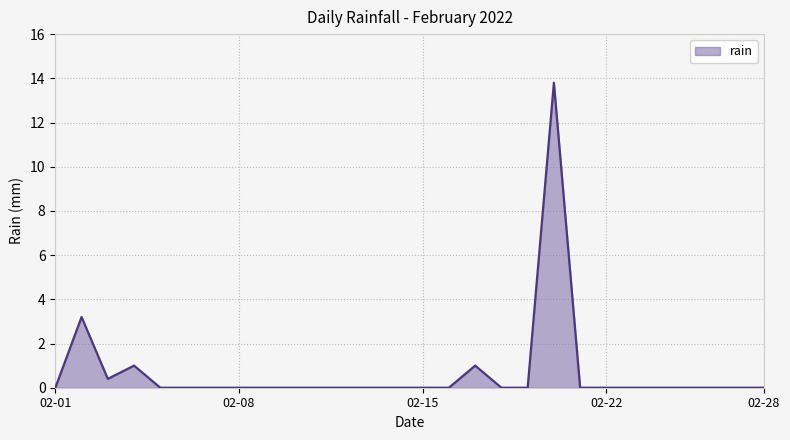

What is the greatest value displayed?

13.8